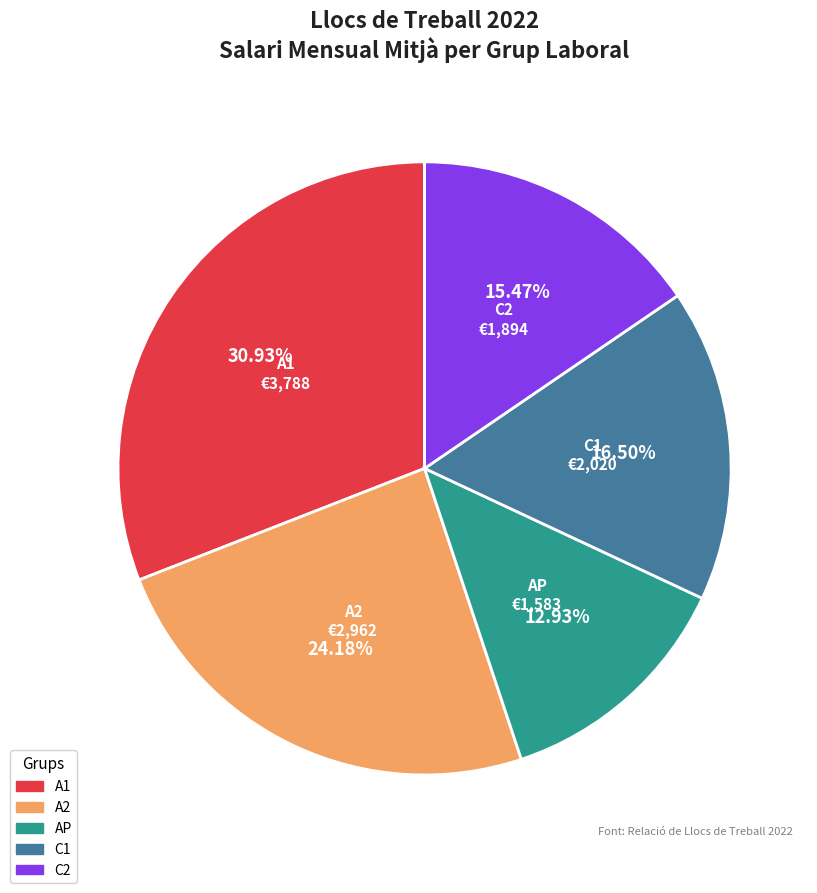

True or false: C2 accounts for 20% of the total.

False